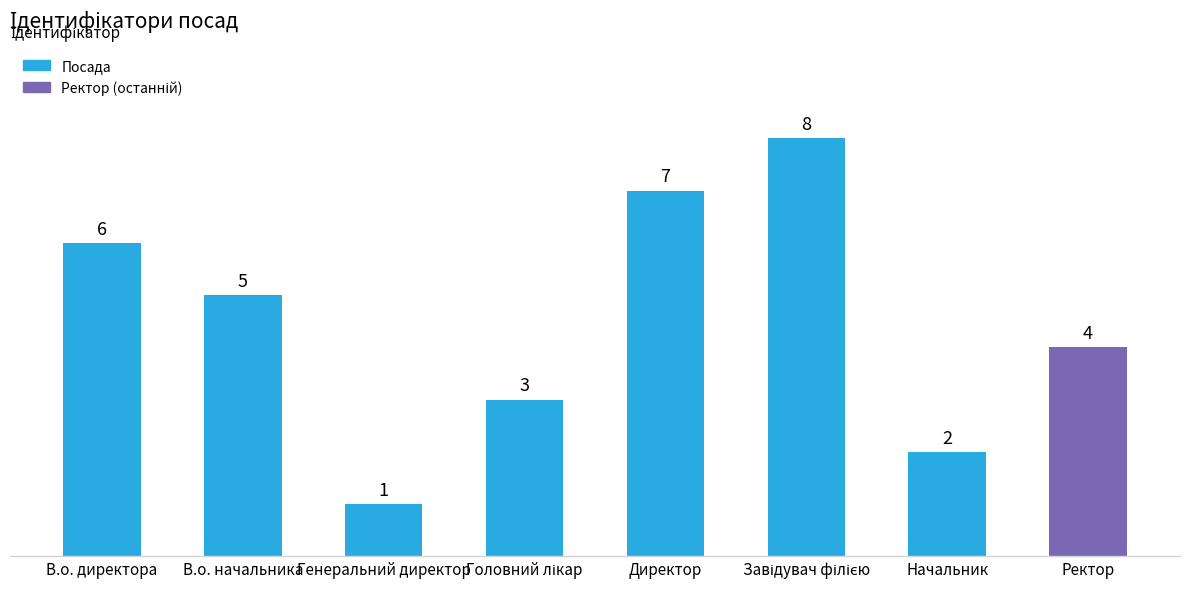

True or false: the data shows 7 at Директор.

True